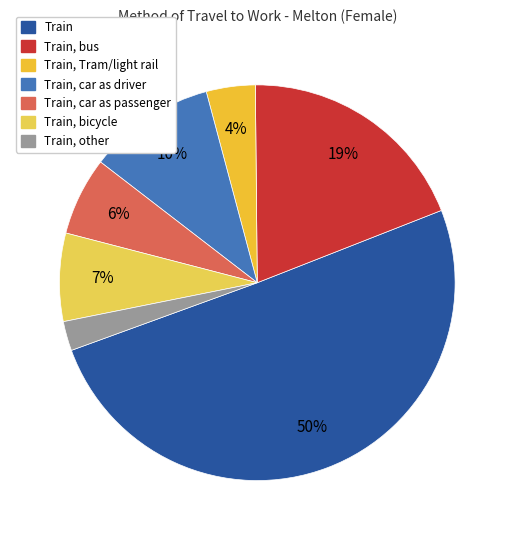

How many segments does this pie chart have?

7